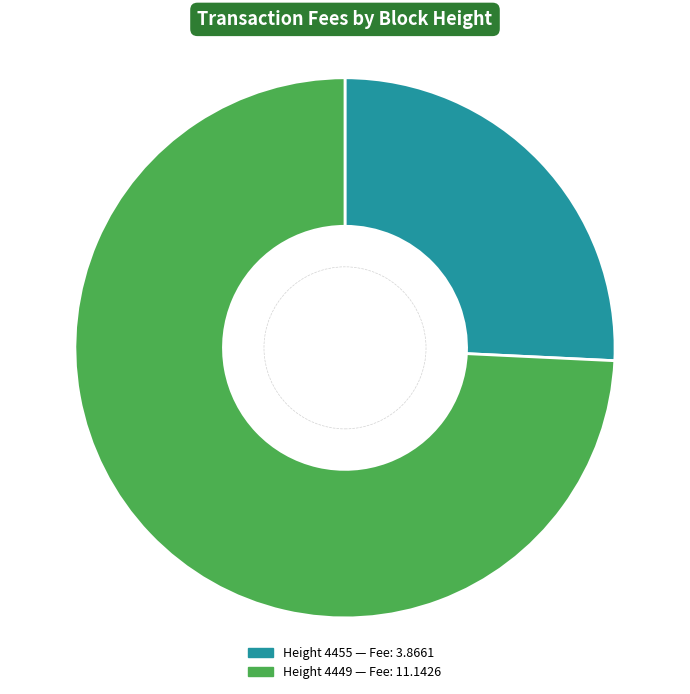

Is there any slice that represents more than half of the pie?

Yes